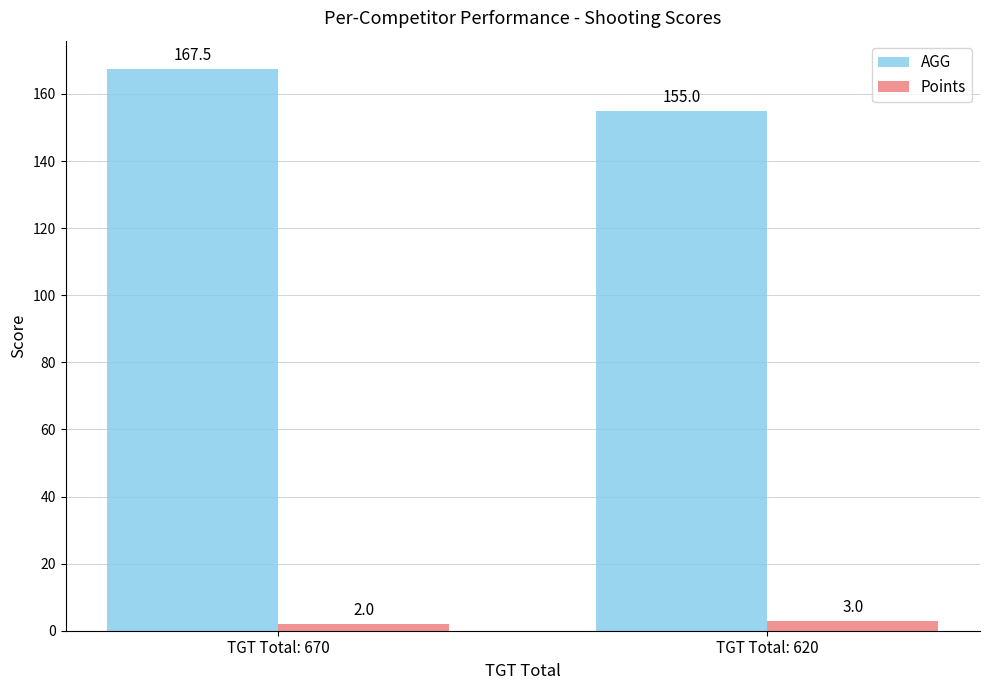

At which category is the sum across all series the highest?

TGT Total: 670